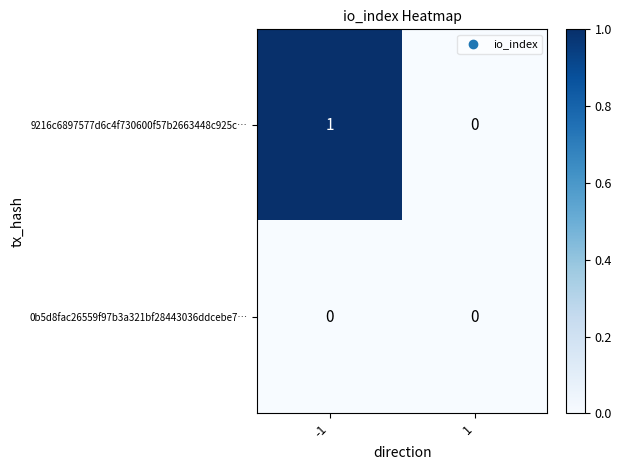

Count the number of categories in the chart.

2